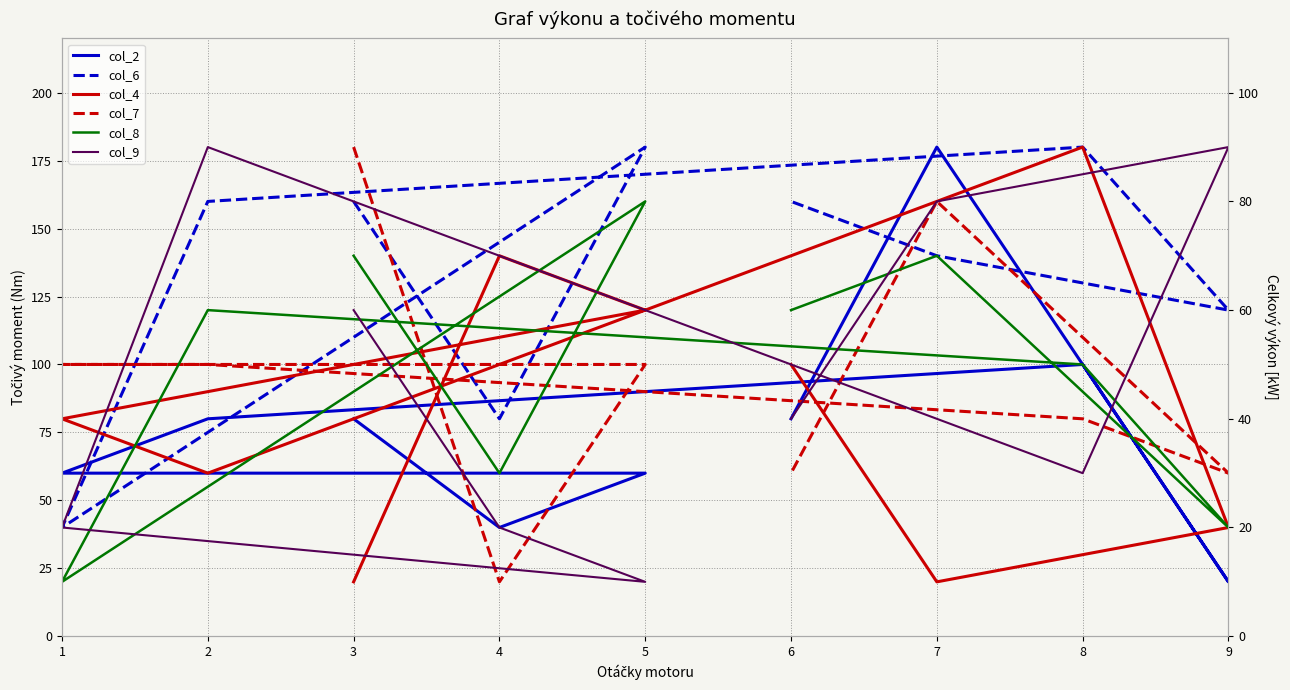

What is the average value of the col_6 series?

136